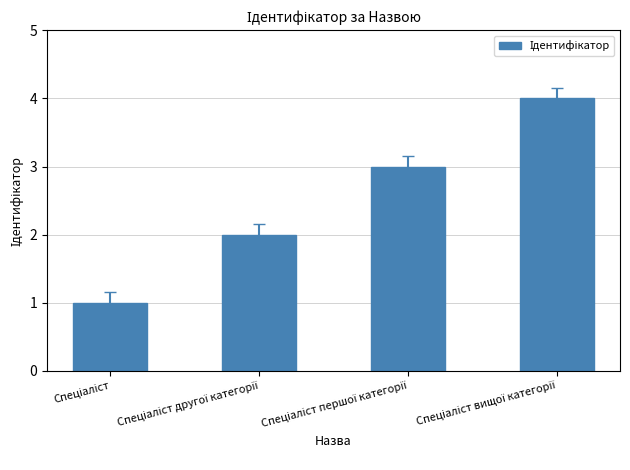

What is the greatest value displayed?

4